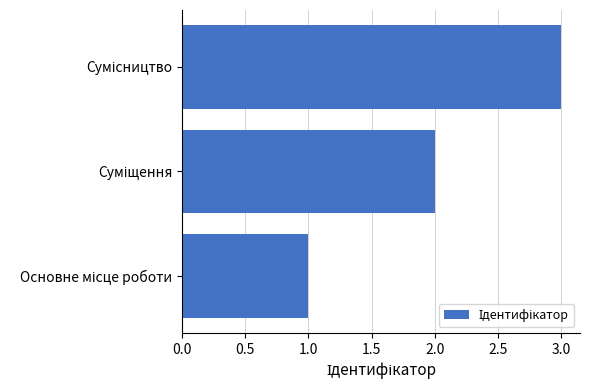

What is the sum of all values?

6